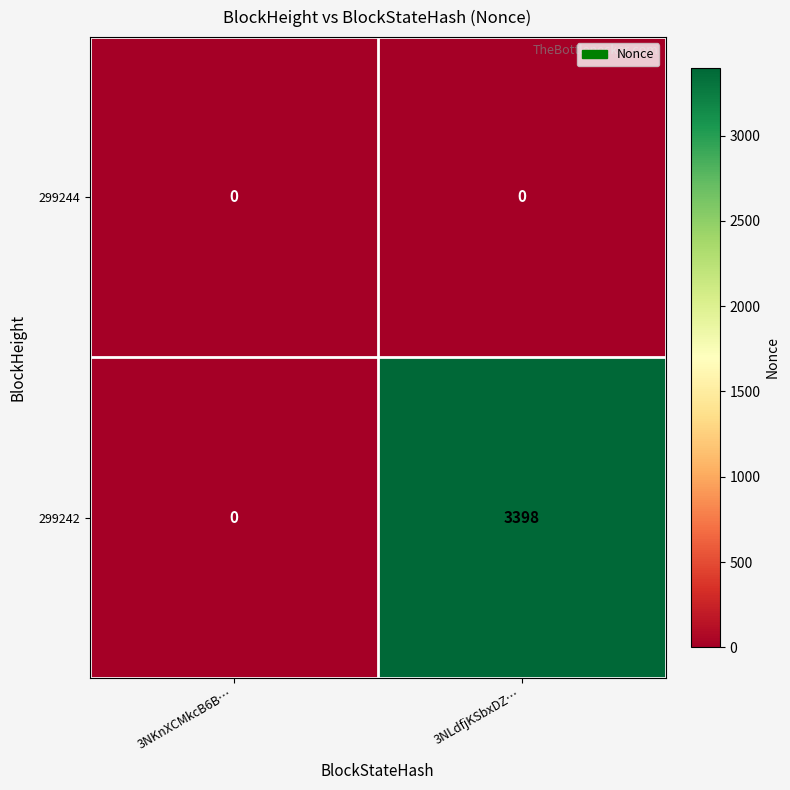

Reading left to right, what are all the values shown in this chart?

299244: 3NKnXCMkcB6B…=0	3NLdfjKSbxDZ…=0
299242: 3NKnXCMkcB6B…=0	3NLdfjKSbxDZ…=3398